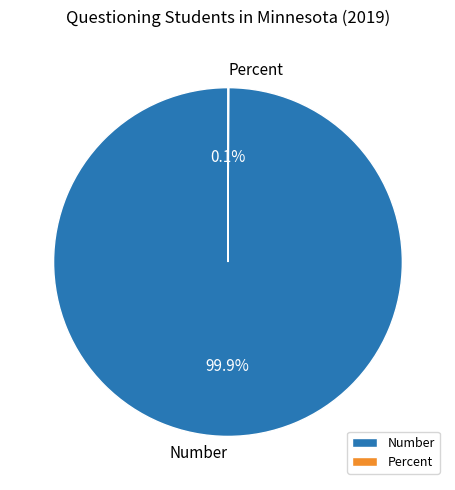

What percentage is NOT represented by Number?

0.1%